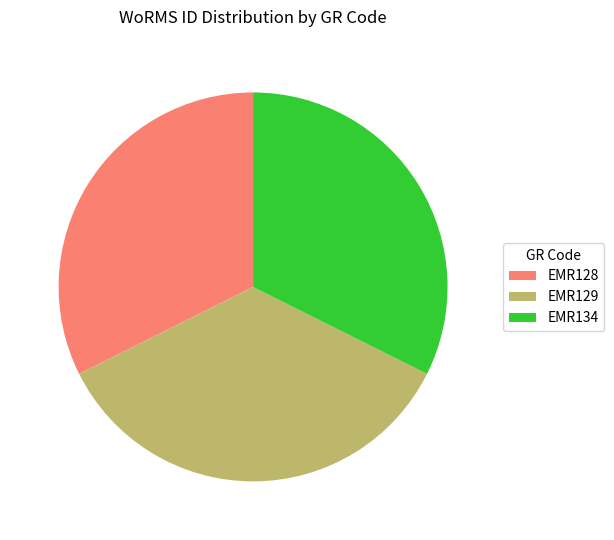

Does EMR128 account for over 50% of the chart?

No